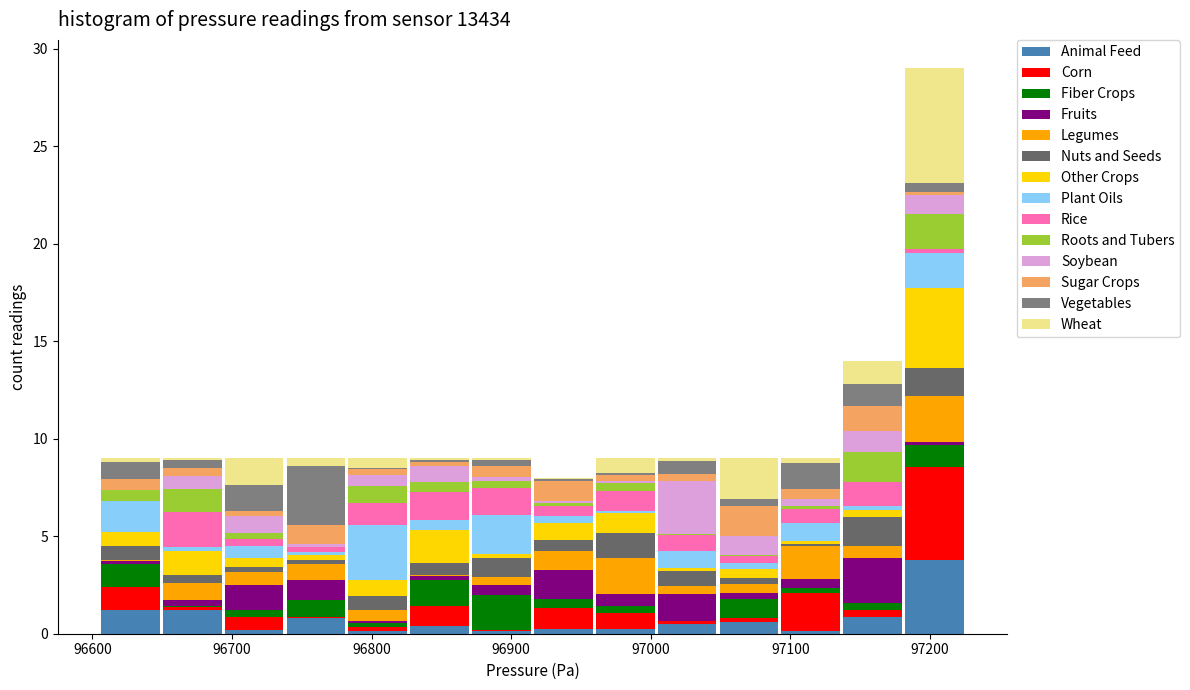

Which range on the x-axis has the tallest stacked bar (by total height)?

97180 to 97230